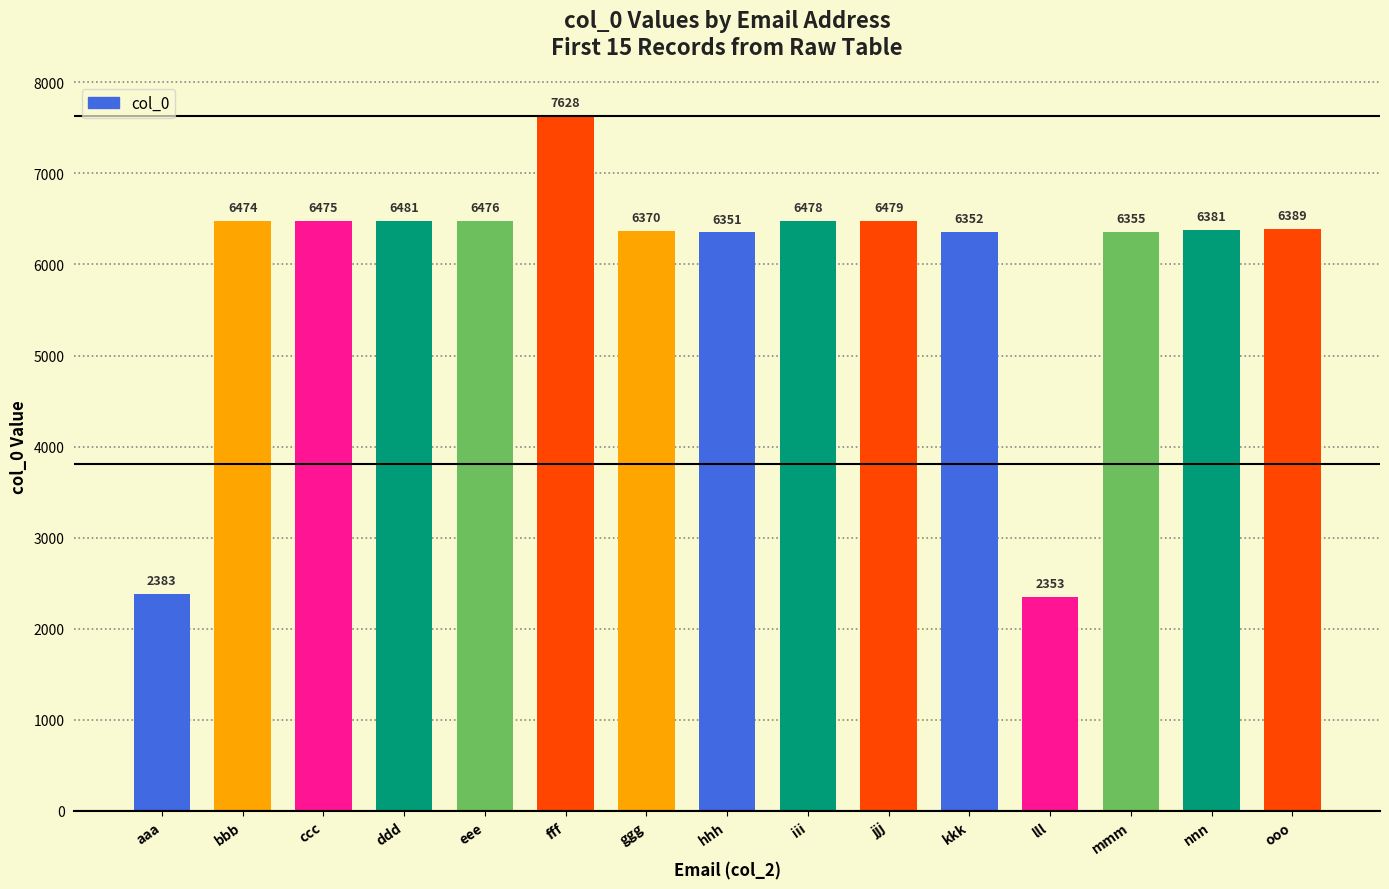

Does the chart contain stacked bars?

No